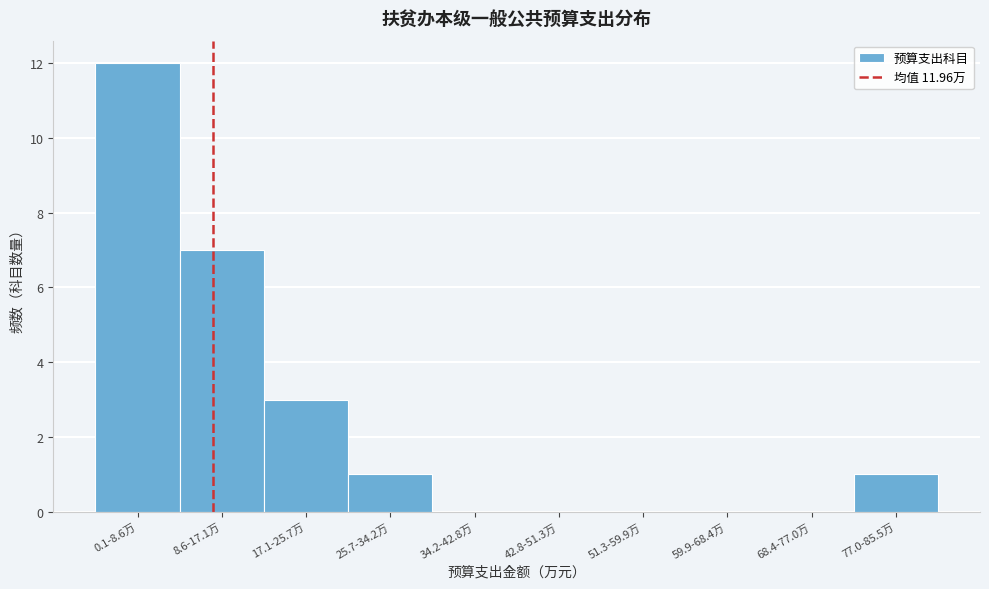

Reading left to right, extract all data points from this chart.

0.1-8.6万=12	8.6-17.1万=7	17.1-25.7万=3	25.7-34.2万=1	34.2-42.8万=0	42.8-51.3万=0	51.3-59.9万=0	59.9-68.4万=0	68.4-77.0万=0	77.0-85.5万=1